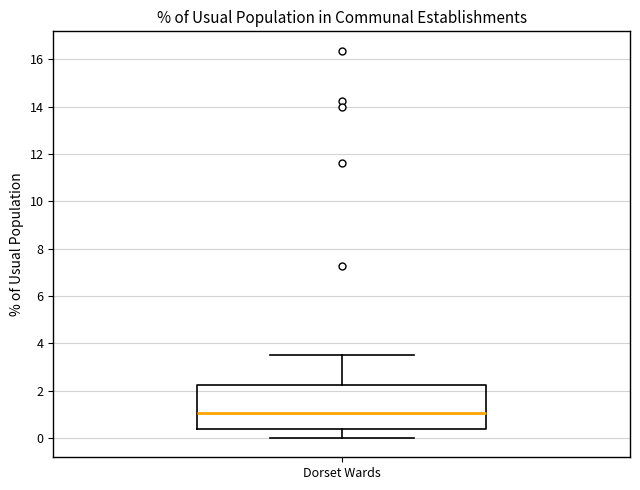

Where is the lower edge of the box for Dorset Wards on the y-axis? The values are not printed on the chart, so give them approximately, as read against the axis.

0.4